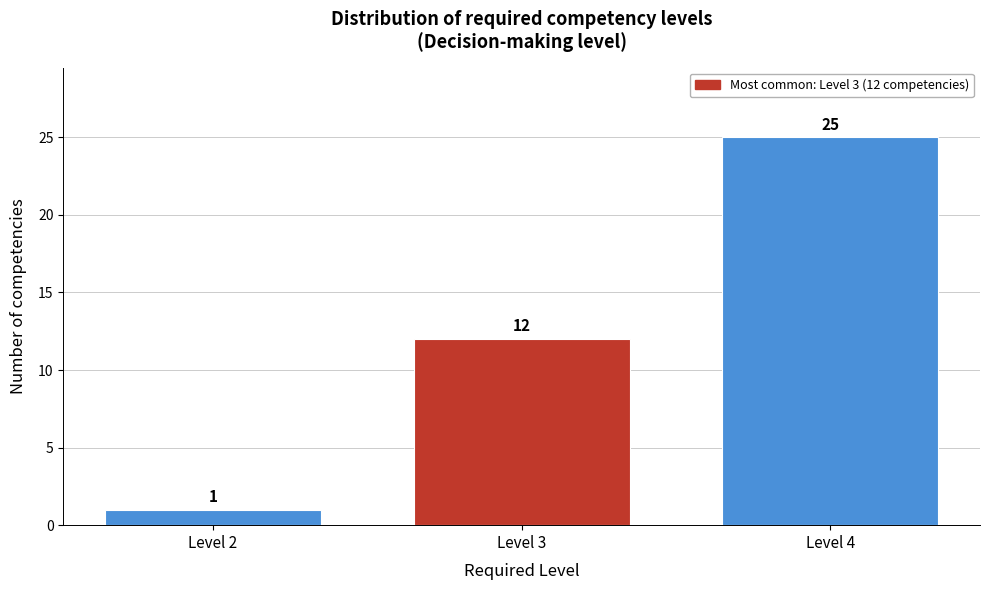

Reading right to left, extract all data points from this chart.

Level 4=25	Level 3=12	Level 2=1